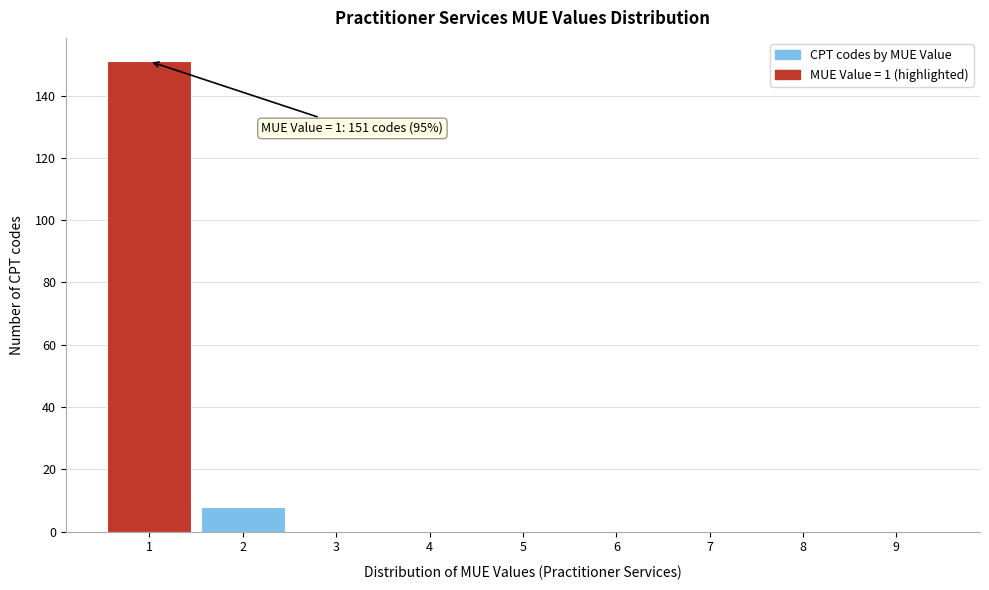

Reading left to right, list all the values displayed in this chart.

1=151	2=8	3=0	4=0	5=0	6=0	7=0	8=0	9=0